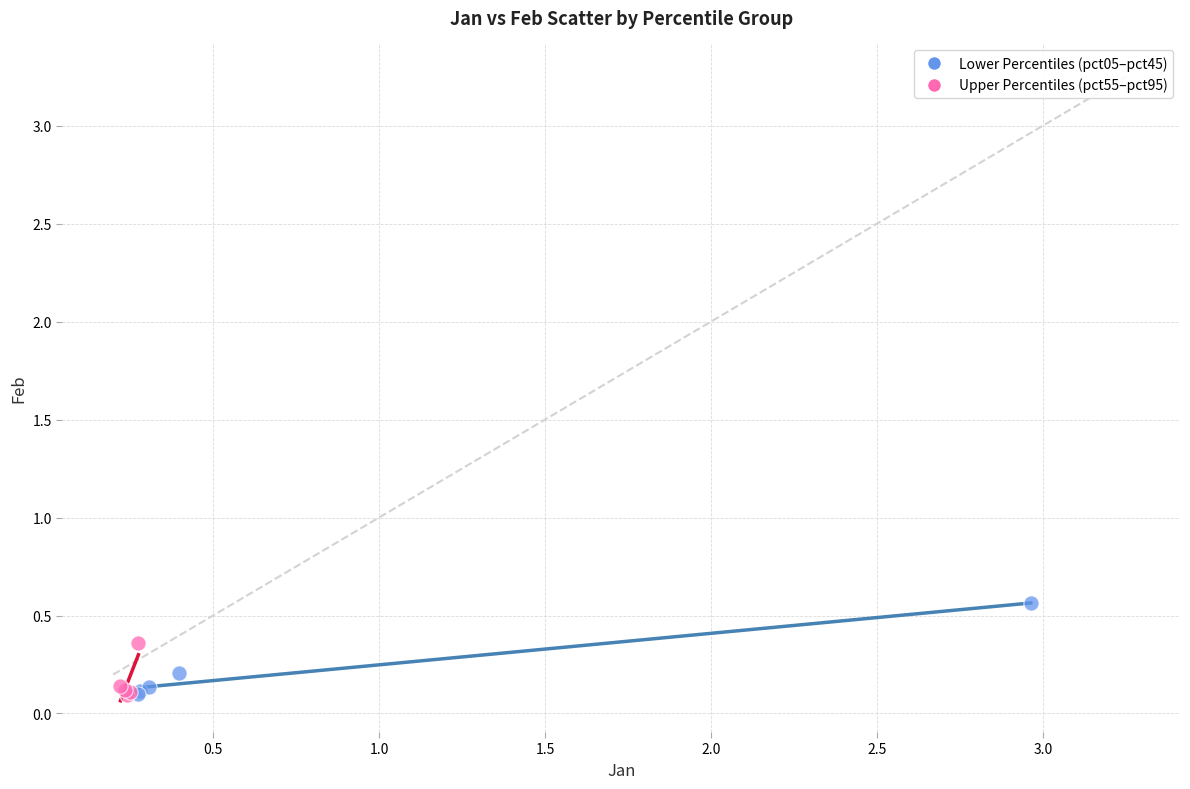

Which series contains the highest Y value?

Lower Percentiles (pct05–pct45)